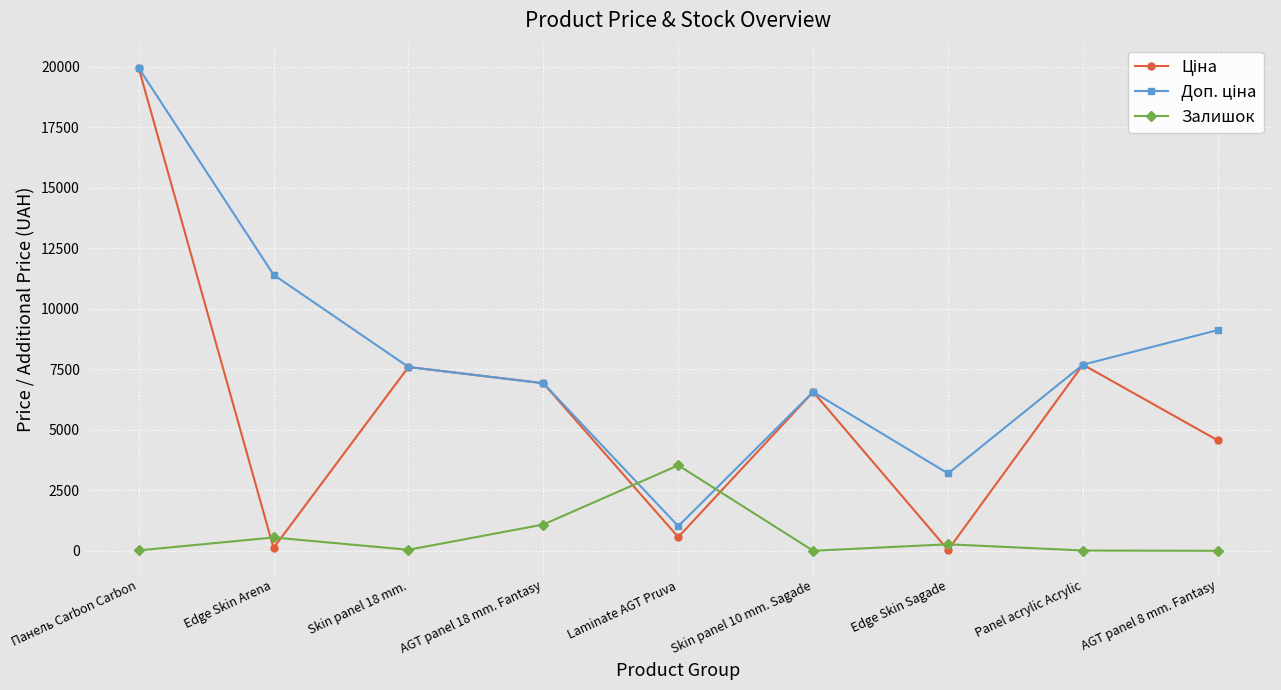

What is the total value across all series at Skin panel 10 mm. Sagade?

13137.5